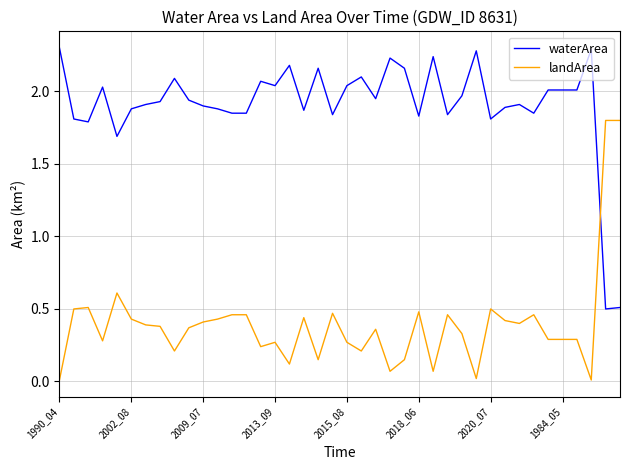

At how many categories does at least one series exceed 1?

40